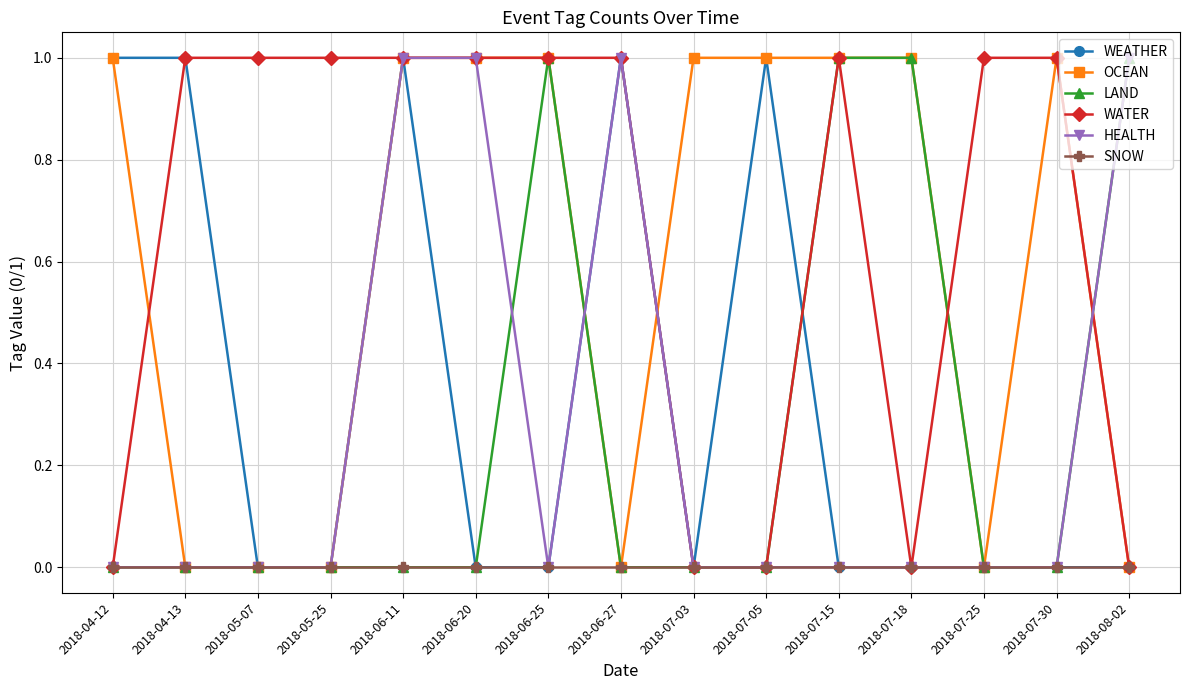

Reading right to left, what are all the values shown in this chart?

WEATHER: 2018-08-02=0	2018-07-30=0	2018-07-25=0	2018-07-18=0	2018-07-15=0	2018-07-05=1	2018-07-03=0	2018-06-27=1	2018-06-25=0	2018-06-20=0	2018-06-11=1	2018-05-25=0	2018-05-07=0	2018-04-13=1	2018-04-12=1
OCEAN: 2018-08-02=0	2018-07-30=1	2018-07-25=0	2018-07-18=1	2018-07-15=1	2018-07-05=1	2018-07-03=1	2018-06-27=0	2018-06-25=1	2018-06-20=1	2018-06-11=1	2018-05-25=0	2018-05-07=0	2018-04-13=0	2018-04-12=1
LAND: 2018-08-02=1	2018-07-30=0	2018-07-25=0	2018-07-18=1	2018-07-15=1	2018-07-05=0	2018-07-03=0	2018-06-27=0	2018-06-25=1	2018-06-20=0	2018-06-11=0	2018-05-25=0	2018-05-07=0	2018-04-13=0	2018-04-12=0
WATER: 2018-08-02=0	2018-07-30=1	2018-07-25=1	2018-07-18=0	2018-07-15=1	2018-07-05=0	2018-07-03=0	2018-06-27=1	2018-06-25=1	2018-06-20=1	2018-06-11=1	2018-05-25=1	2018-05-07=1	2018-04-13=1	2018-04-12=0
HEALTH: 2018-08-02=1	2018-07-30=0	2018-07-25=0	2018-07-18=0	2018-07-15=0	2018-07-05=0	2018-07-03=0	2018-06-27=1	2018-06-25=0	2018-06-20=1	2018-06-11=1	2018-05-25=0	2018-05-07=0	2018-04-13=0	2018-04-12=0
SNOW: 2018-08-02=0	2018-07-30=0	2018-07-25=0	2018-07-18=0	2018-07-15=0	2018-07-05=0	2018-07-03=0	2018-06-27=0	2018-06-25=0	2018-06-20=0	2018-06-11=0	2018-05-25=0	2018-05-07=0	2018-04-13=0	2018-04-12=0